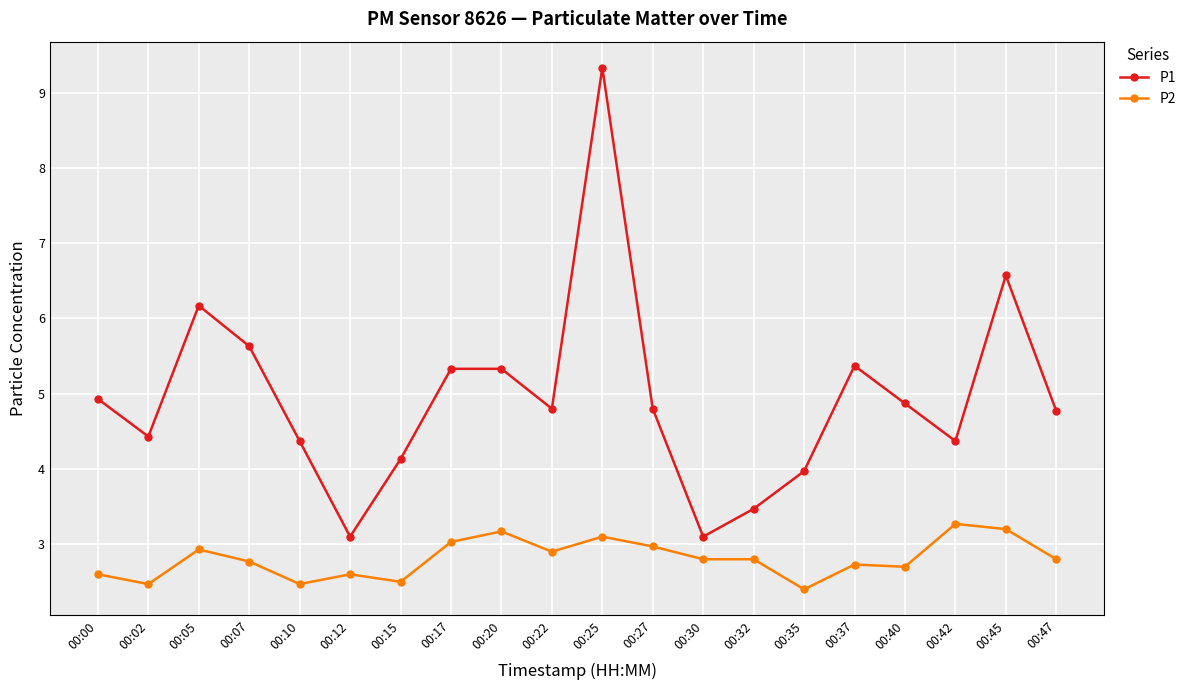

True or false: P2 has a value of 1.3 at 00:07.

False